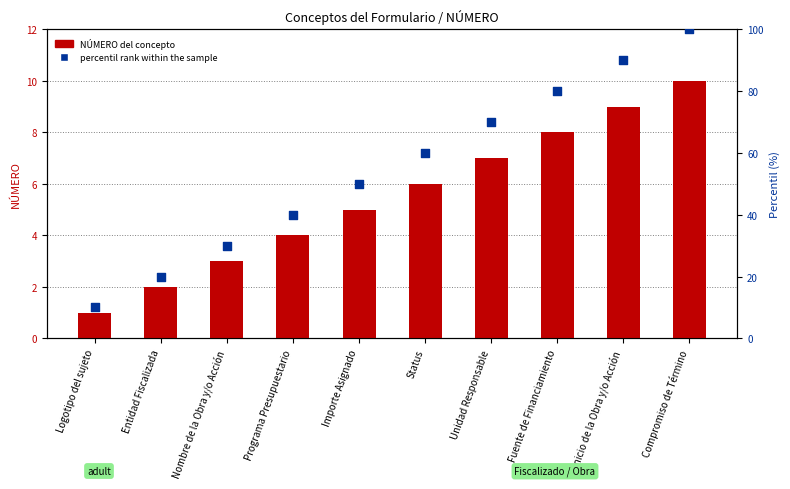

At how many categories does at least one series exceed 41?

6